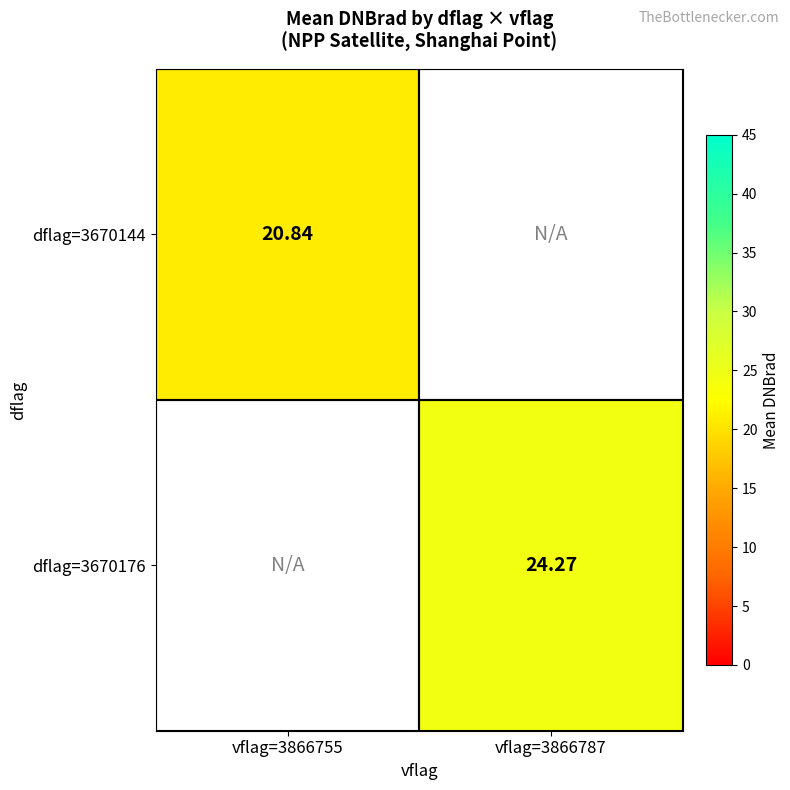

True or false: dflag=3670144 has a value of 20.8 at vflag=3866755.

True